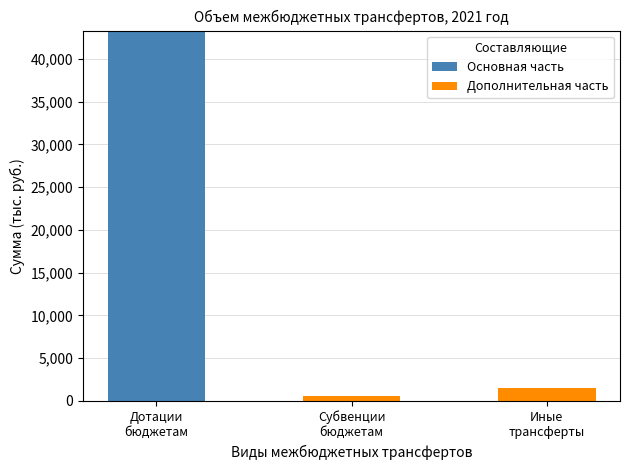

What are all the series names shown in the legend?

Основная часть, Дополнительная часть